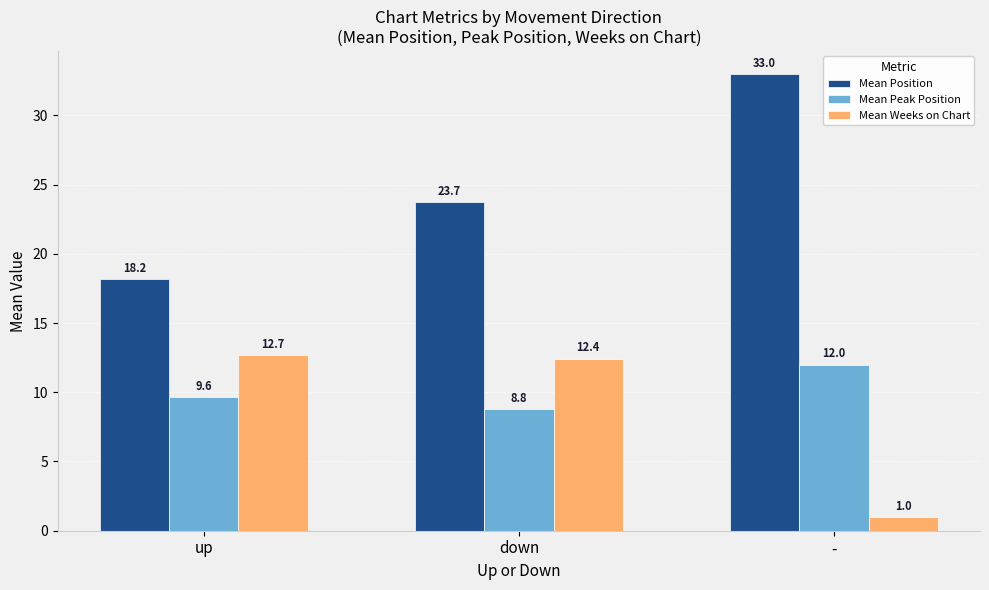

Between up and down, which series saw the biggest shift?

Mean Position